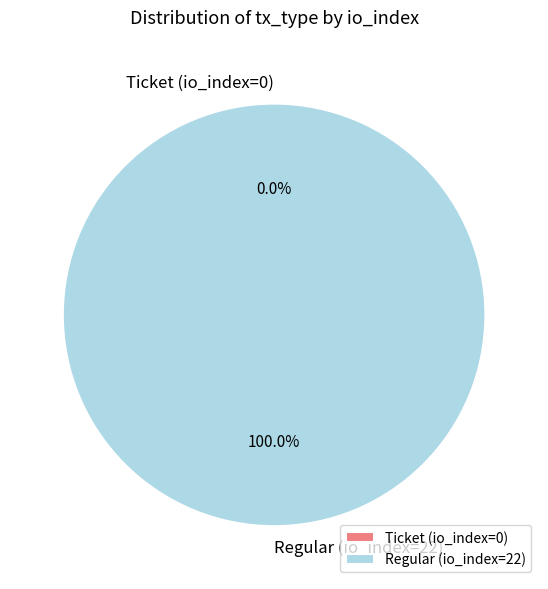

What percentage do Regular (io_index=22) and Ticket (io_index=0) together represent?

100.0%